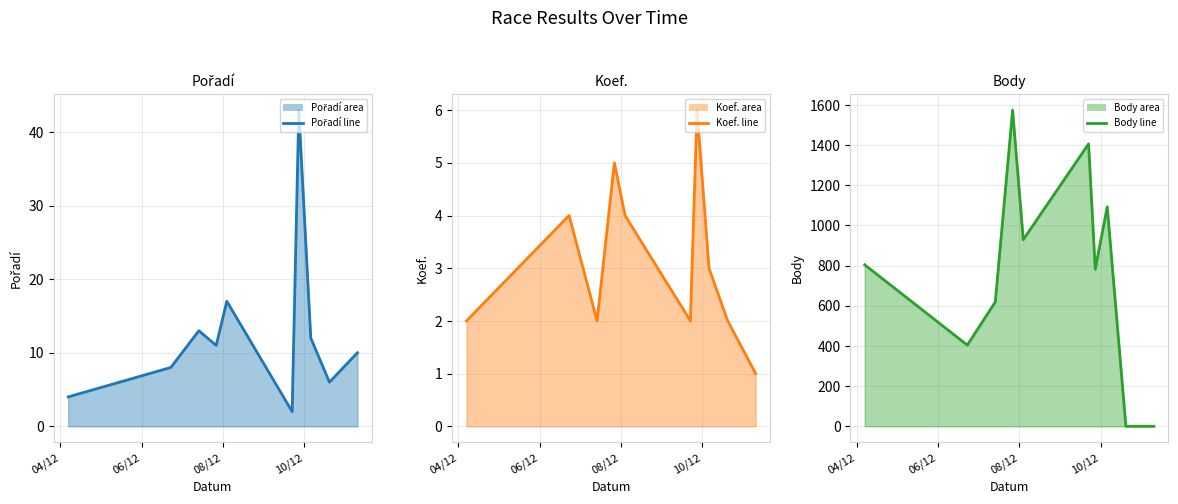

Rank the series by their maximum value, from highest to lowest.

Body line, Pořadí line, Koef. line